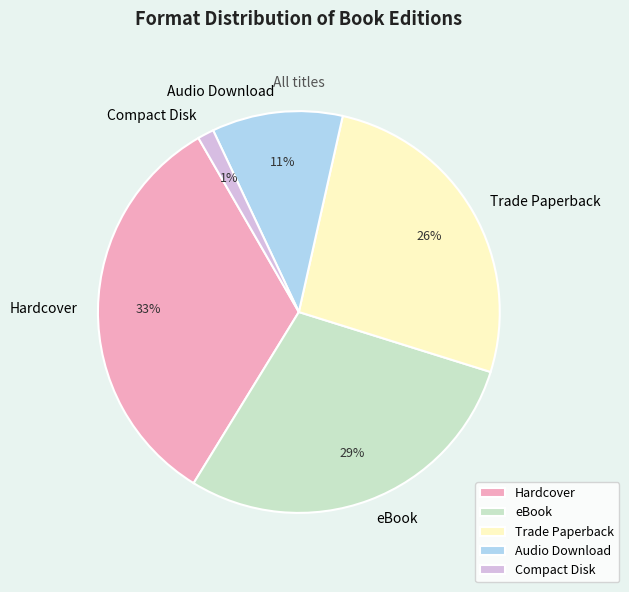

Approximately how many times larger is the value at Hardcover compared to Trade Paperback?

1.3